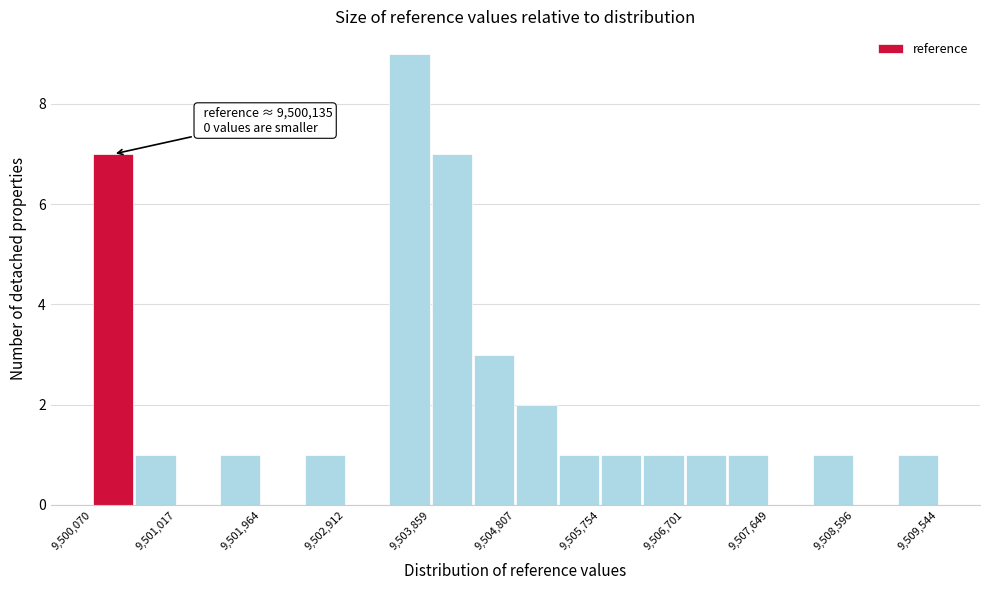

Which range on the x-axis has the tallest bar?

9503400 to 9503900